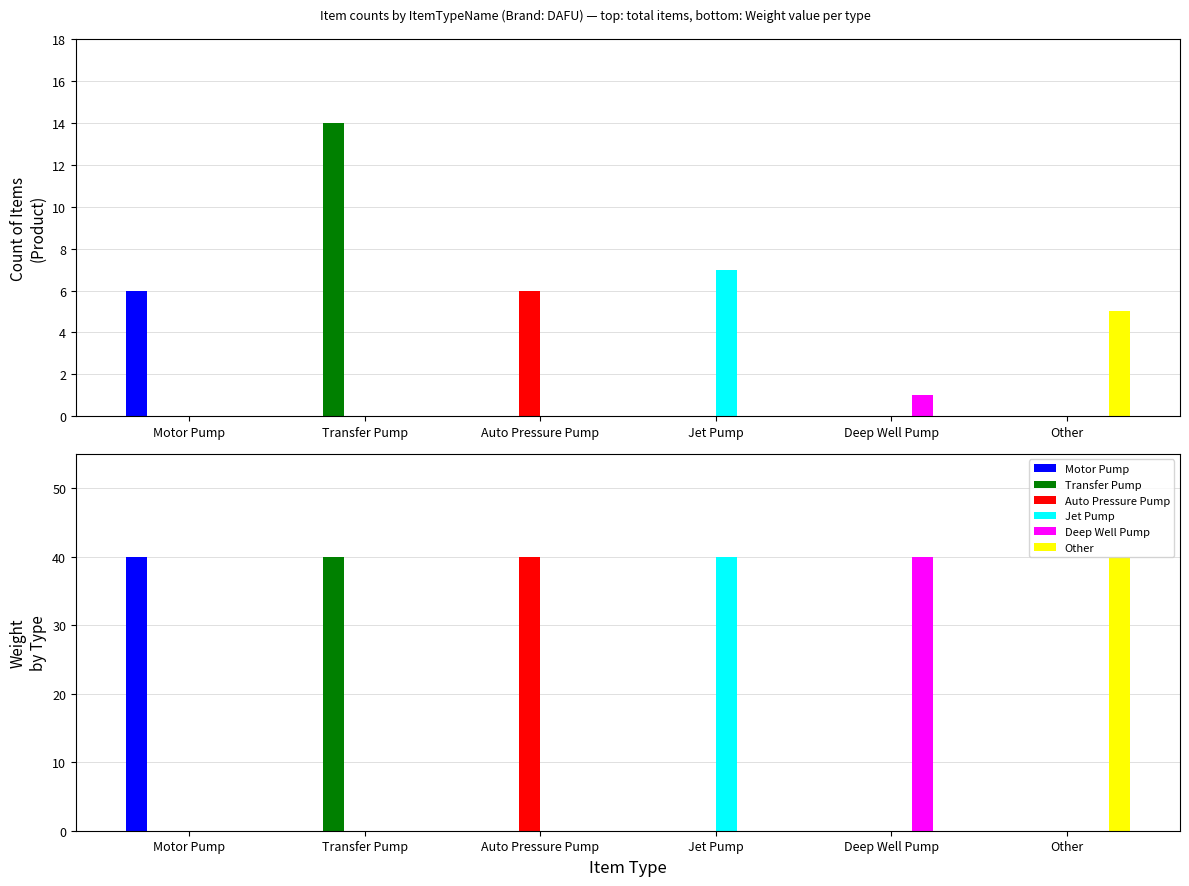

What position from the right is Transfer Pump?

5